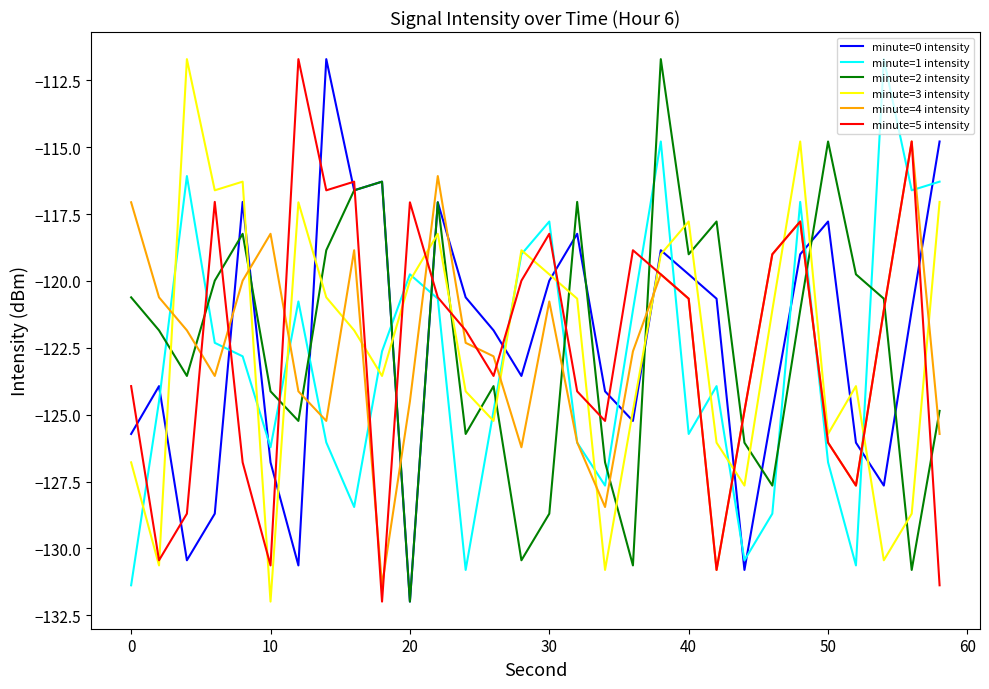

After their last crossing, which series has the higher values: minute=4 intensity or minute=2 intensity?

minute=2 intensity